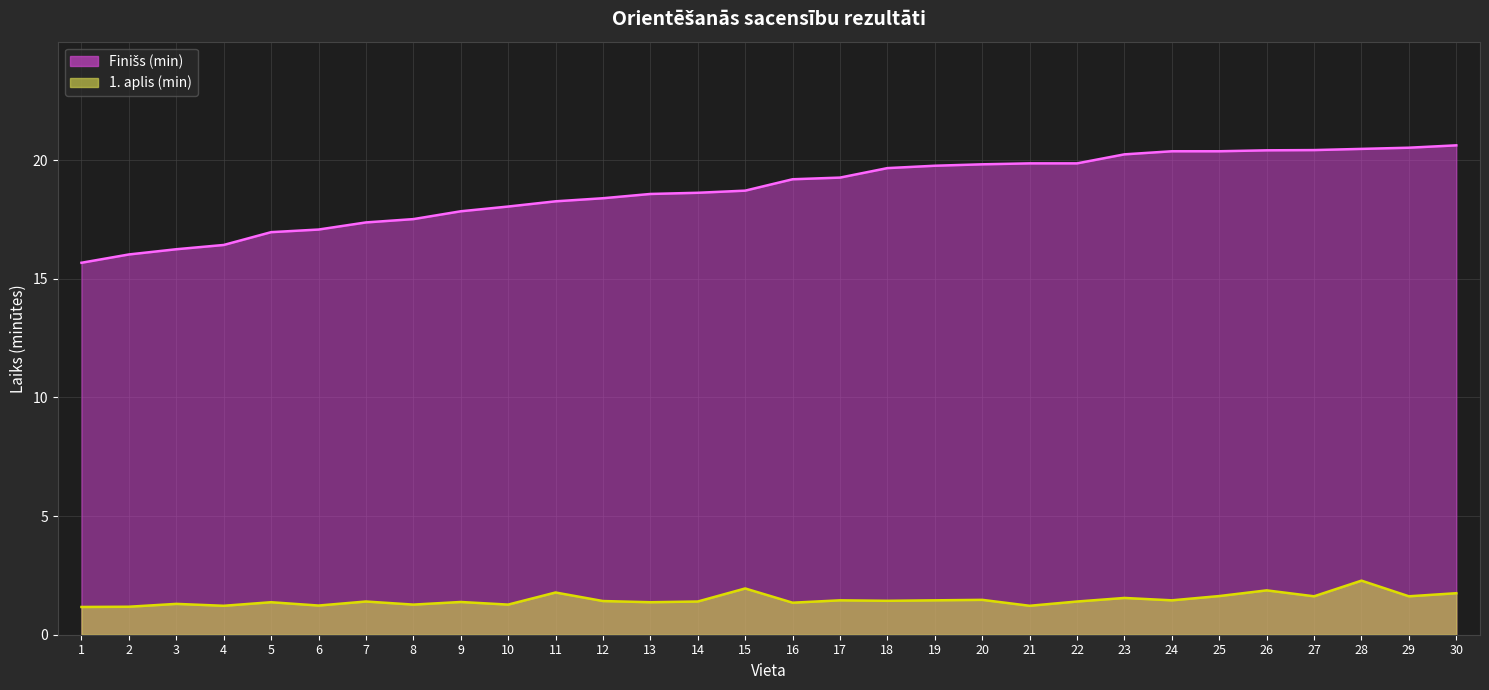

At which label is Finišs (min) closest to 18?

10